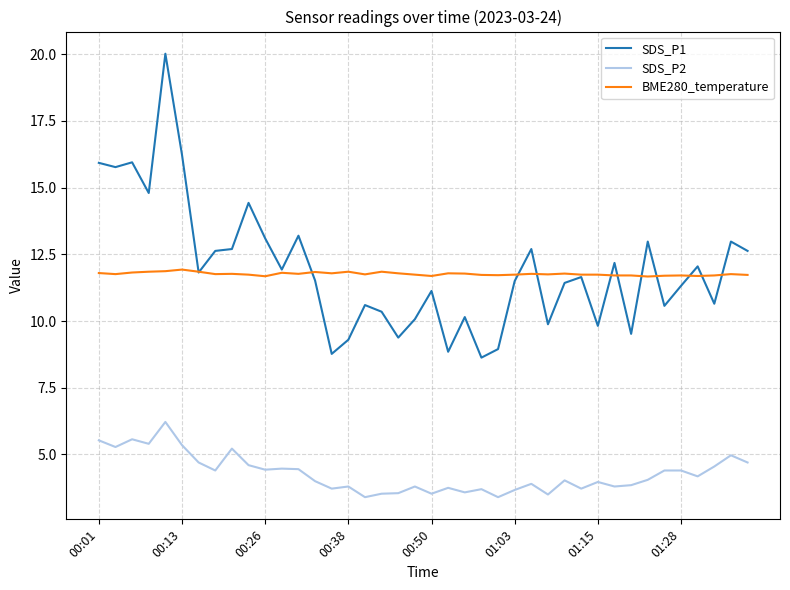

At how many categories does at least one series exceed 7?

40